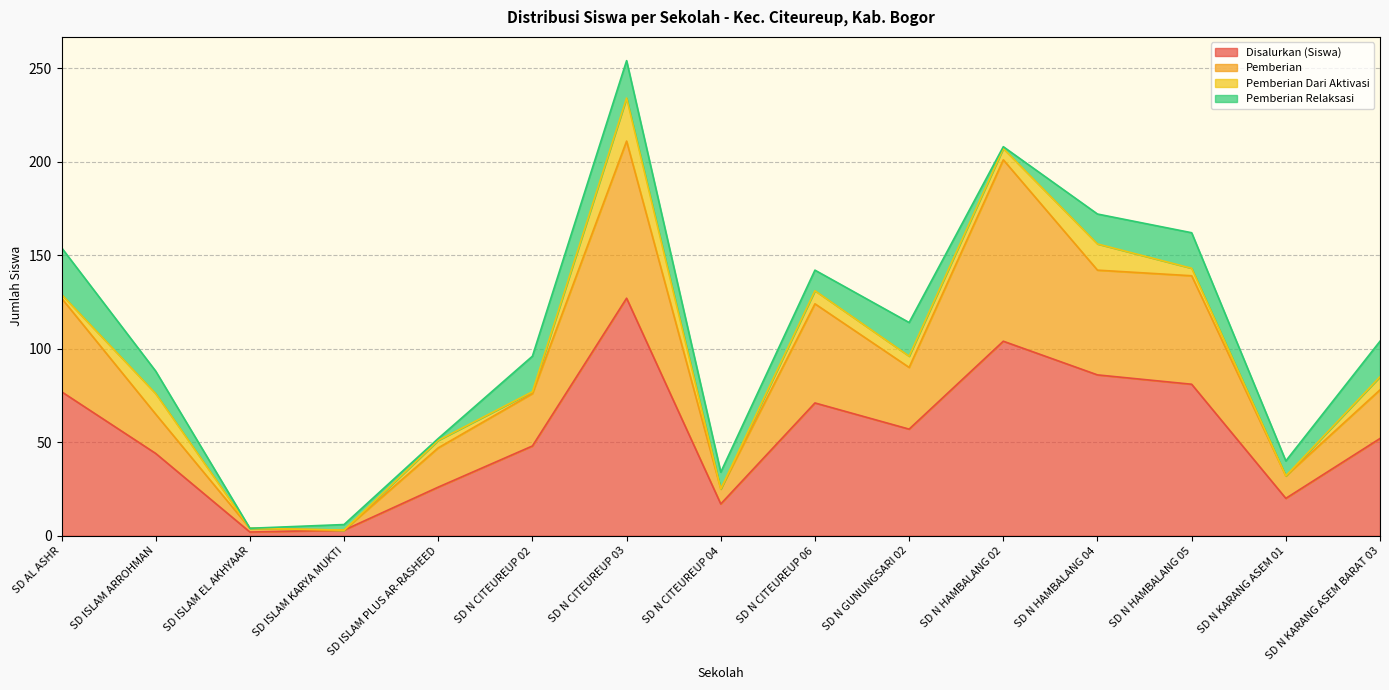

At which category is the sum across all series the highest?

SD N CITEUREUP 03